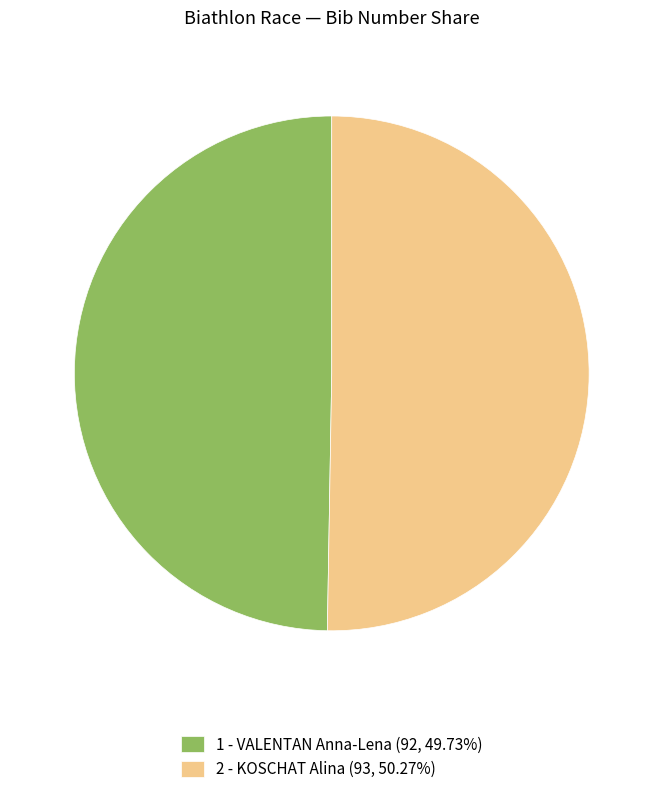

Rank the categories by value from lowest to highest.

1 - VALENTAN Anna-Lena, 2 - KOSCHAT Alina